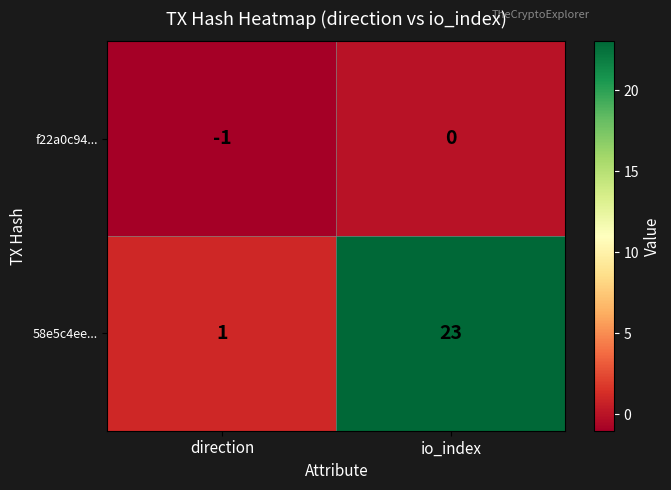

Which category has the highest value in the f22a0c94... series?

io_index